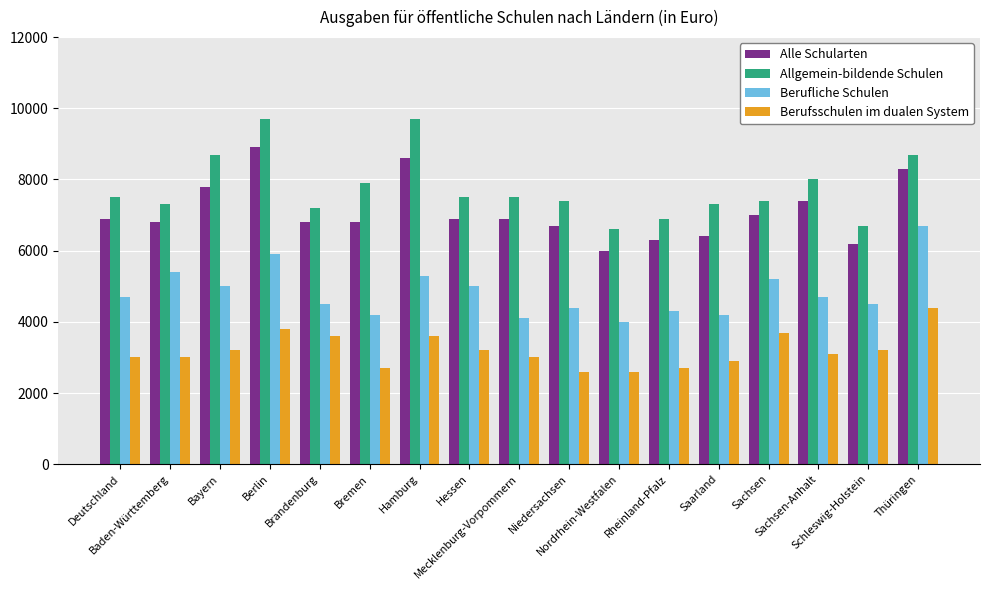

What is the minimum value for Allgemein-bildende Schulen?

6600